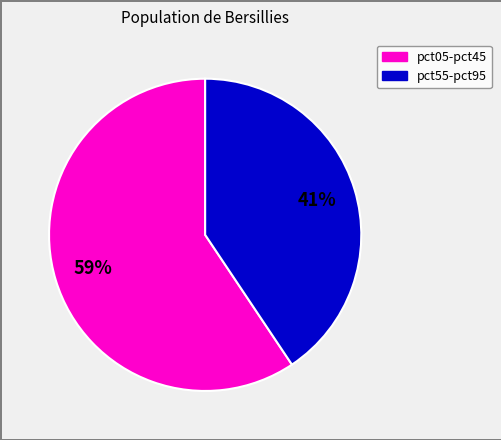

To the nearest percent, what is the average slice percentage?

50%